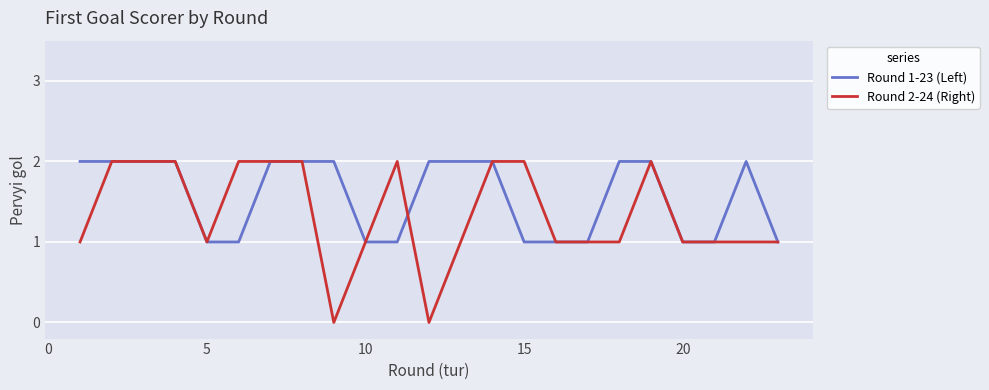

List the series in order of their overall mean, lowest first.

Round 2-24 (Right), Round 1-23 (Left)